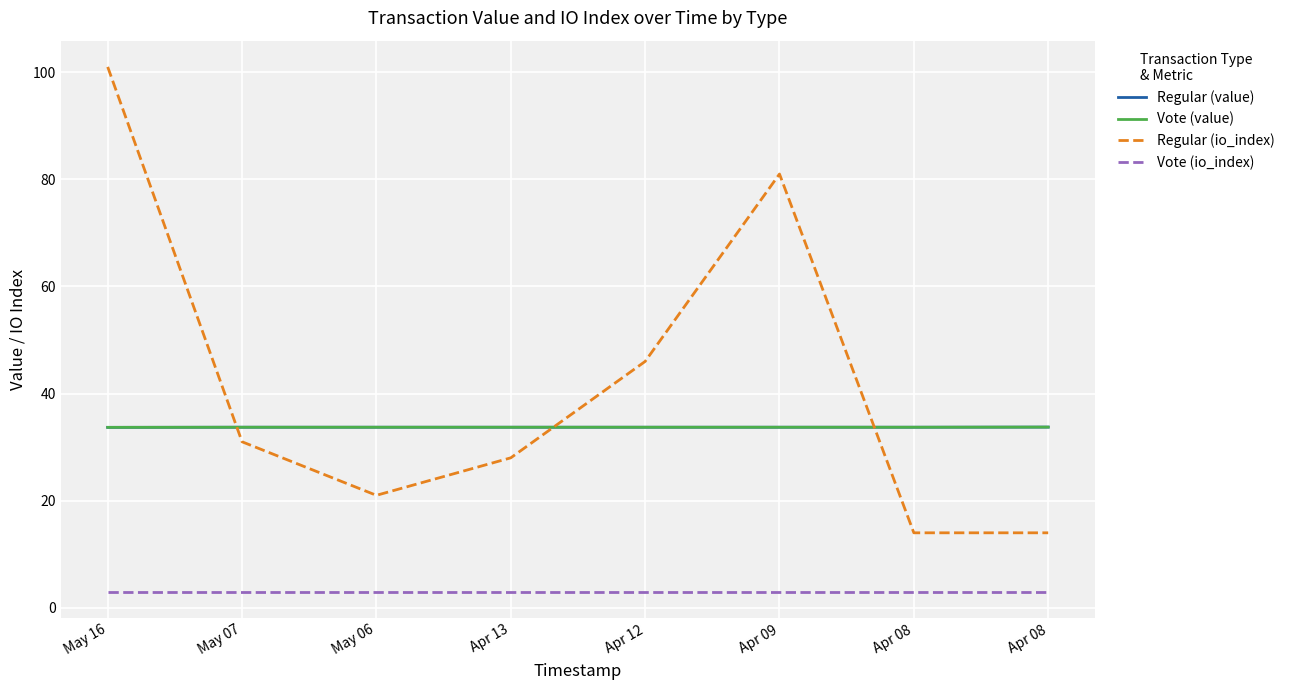

True or false: Regular (value) and Vote (io_index) intersect in this chart.

False